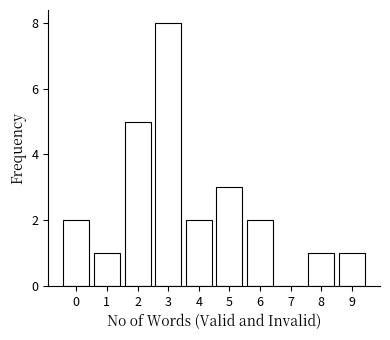

Reading left to right, extract all data points from this chart.

0=2	1=1	2=5	3=8	4=2	5=3	6=2	7=0	8=1	9=1